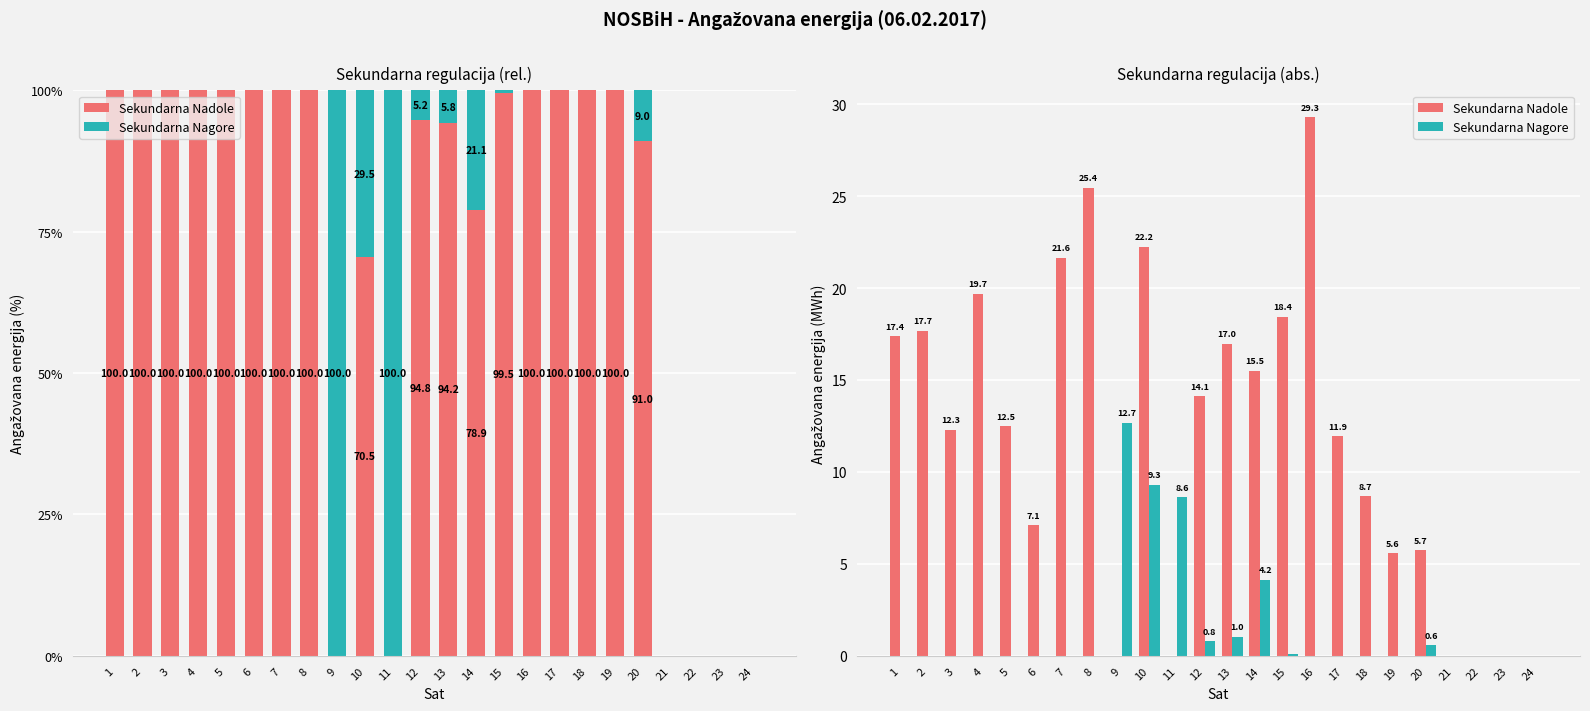

What are all the series names shown in the legend?

Sekundarna Nadole, Sekundarna Nagore